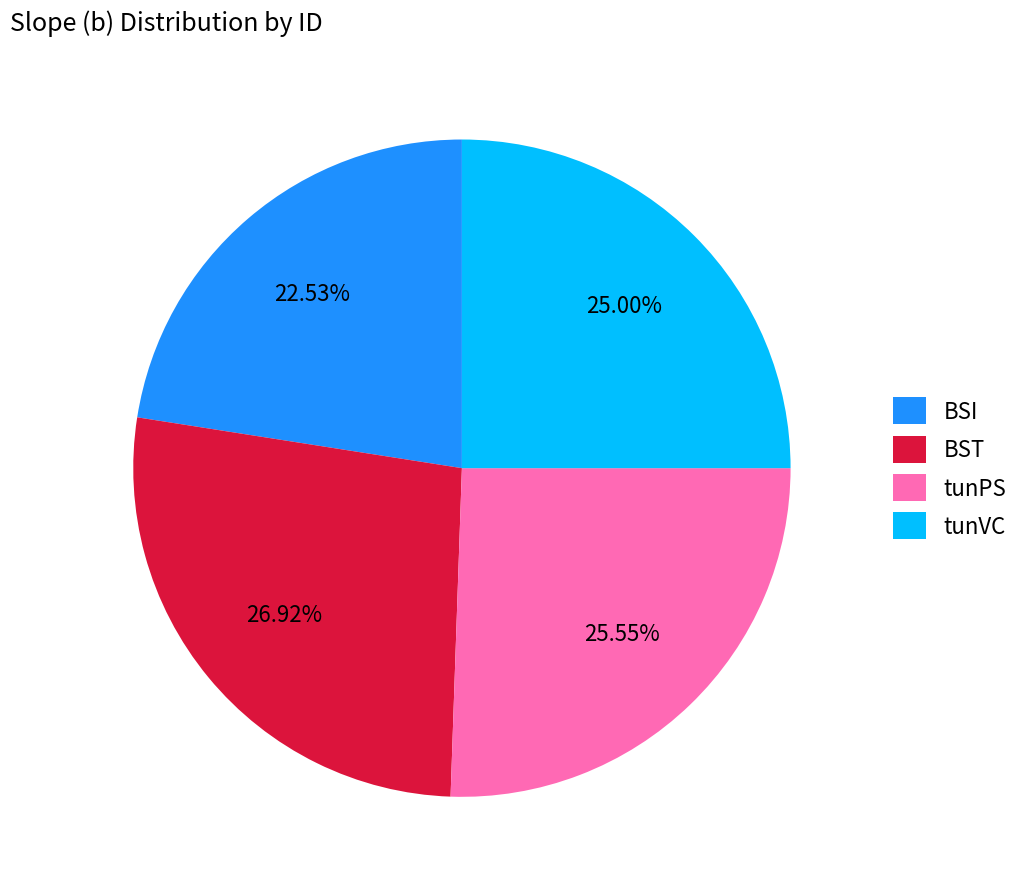

Between tunPS and BSI, which is larger?

tunPS